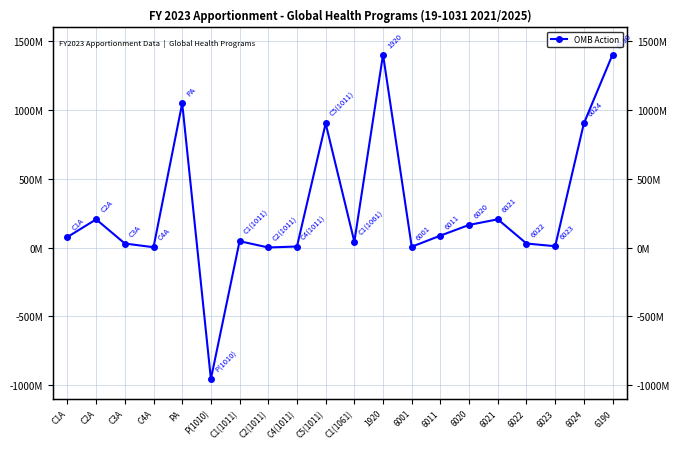

How many points are higher than both their immediate neighbors (excluding endpoints)?

6